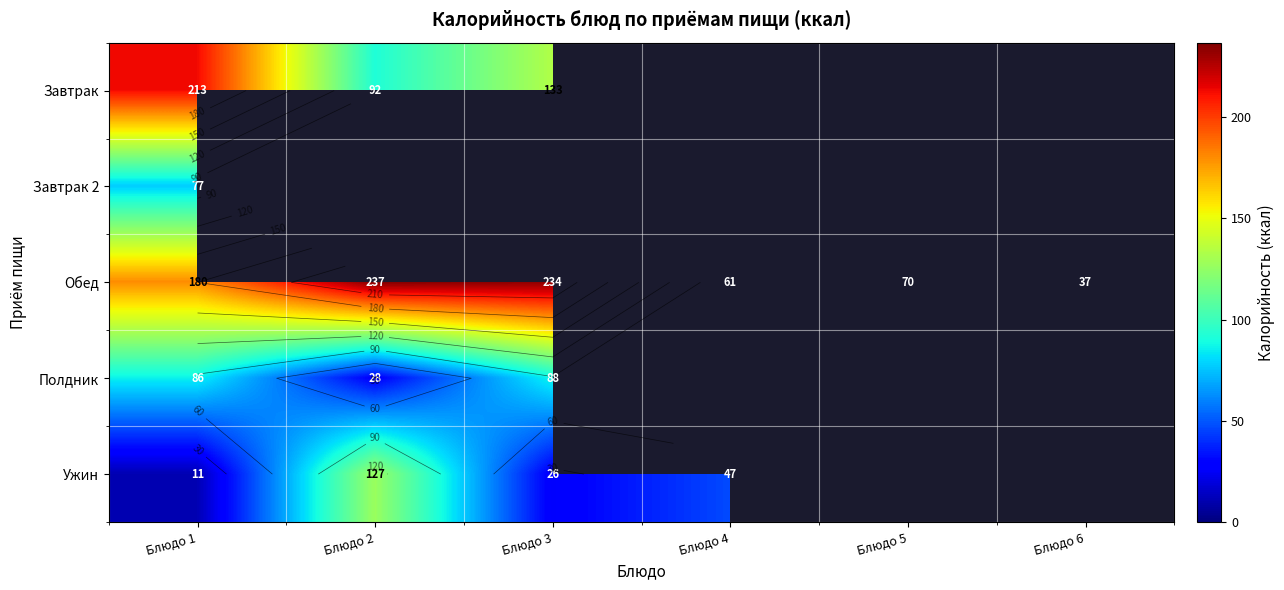

What is the spread (max minus min) of values at Блюдо 5?

69.6